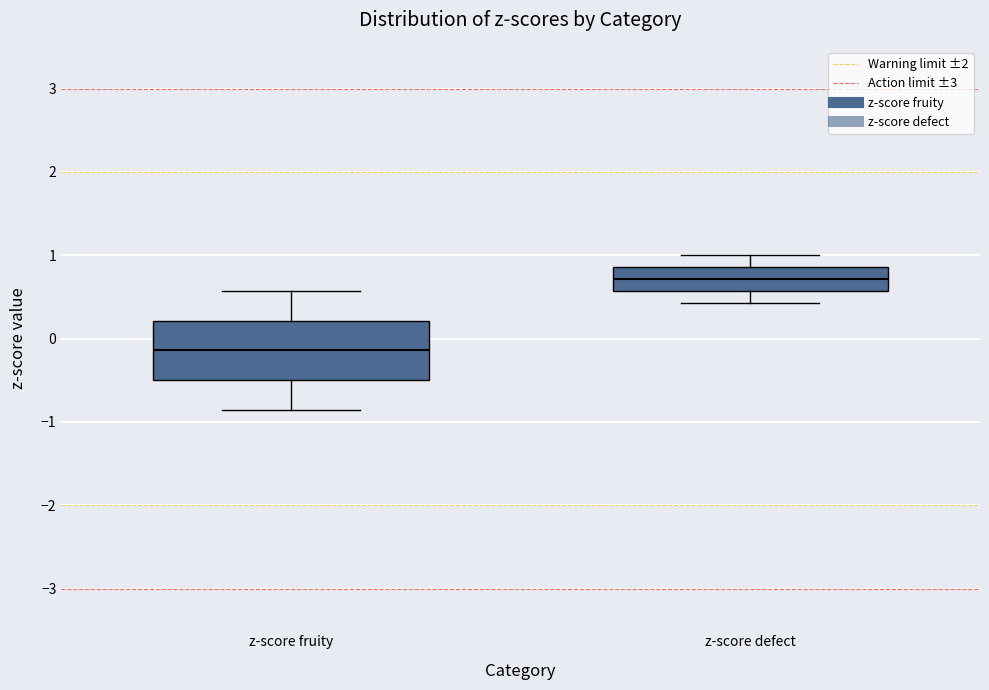

Where does the median line of the box for z-score fruity sit on the y-axis? The values are not printed on the chart, so give them approximately, as read against the axis.

-0.1